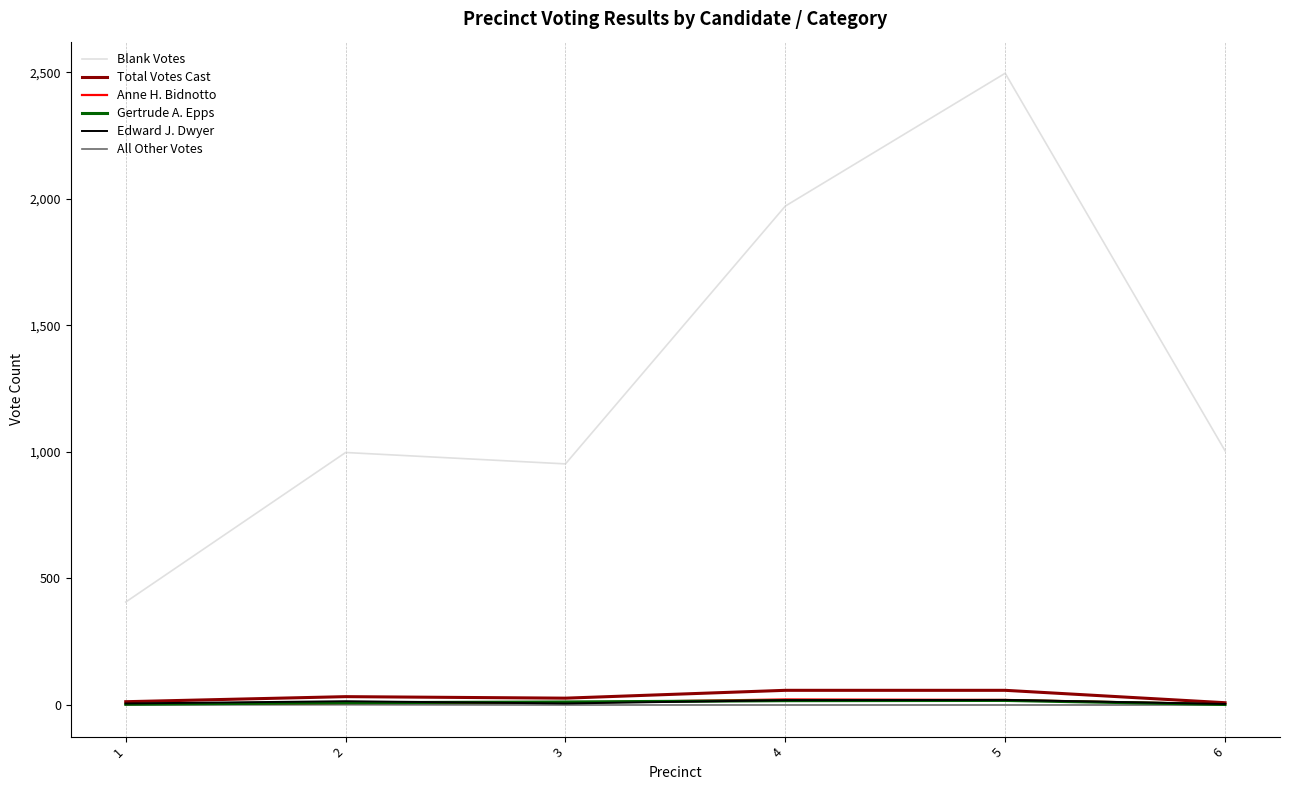

Which series has the widest spread of values?

Blank Votes